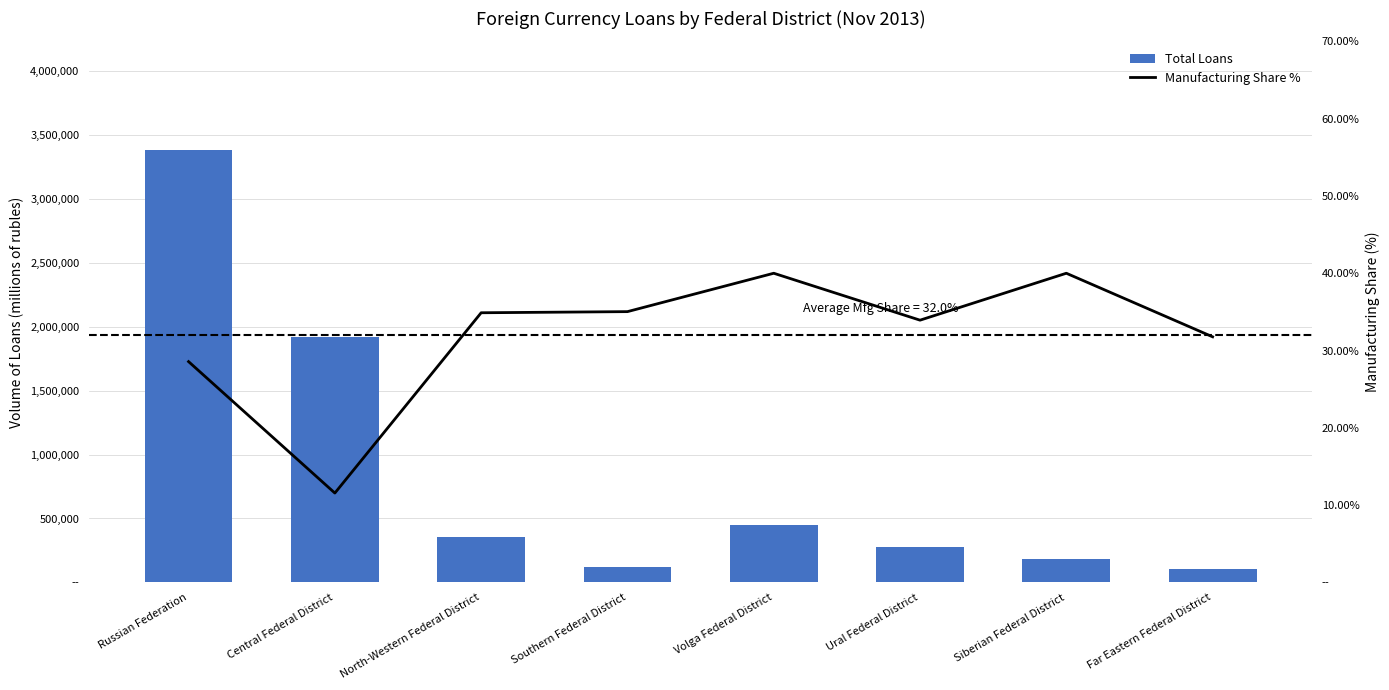

Rank the categories by Manufacturing Share % value from lowest to highest.

Central Federal District, Russian Federation, Far Eastern Federal District, Ural Federal District, North-Western Federal District, Southern Federal District, Volga Federal District, Siberian Federal District